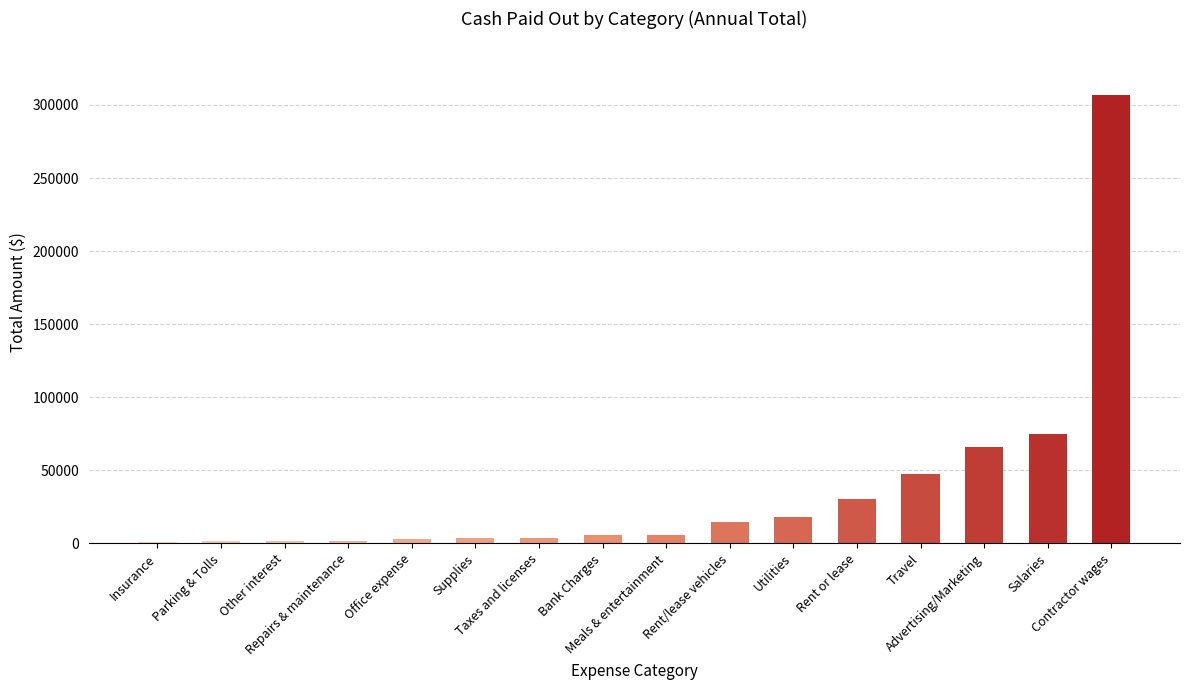

Count the number of data series in this chart.

1